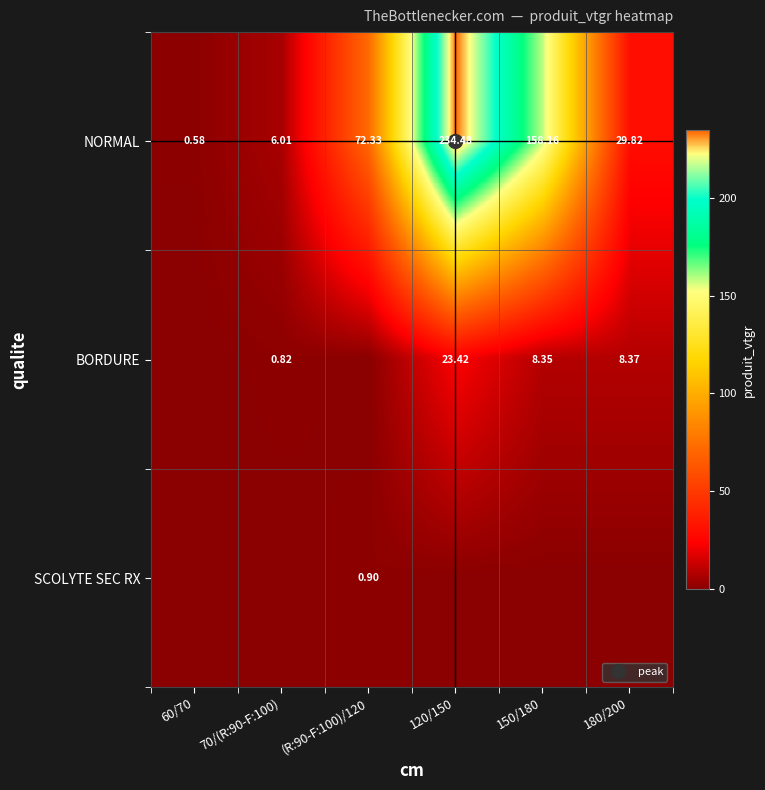

Rank the categories by SCOLYTE SEC RX value from lowest to highest.

60/70, 70/(R:90-F:100), 120/150, 150/180, 180/200, (R:90-F:100)/120